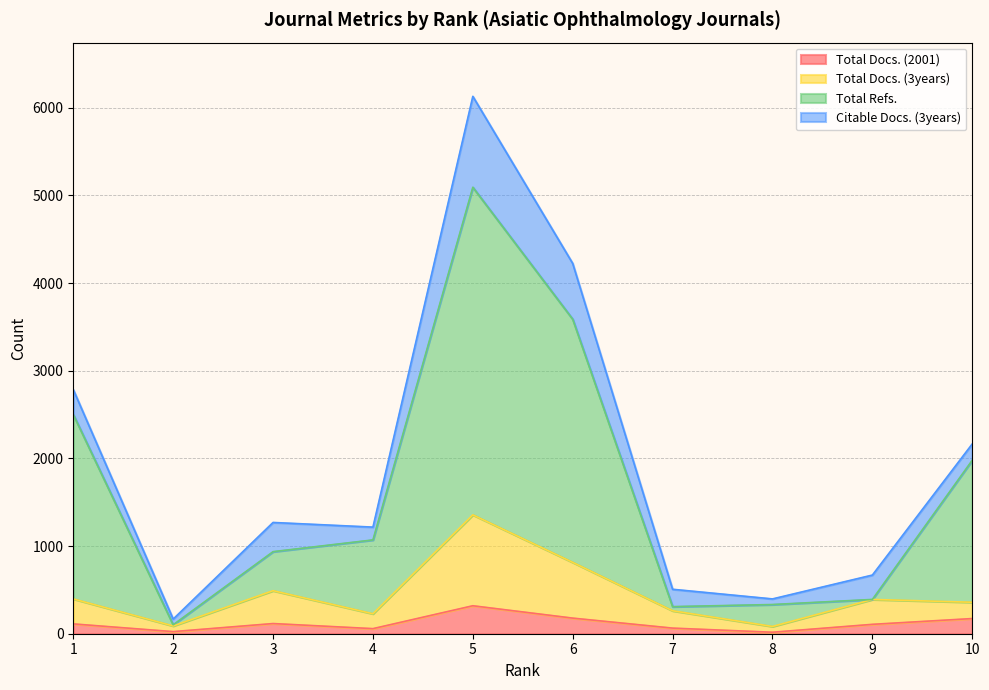

What are all the series names shown in the legend?

Total Docs. (2001), Total Docs. (3years), Total Refs., Citable Docs. (3years)